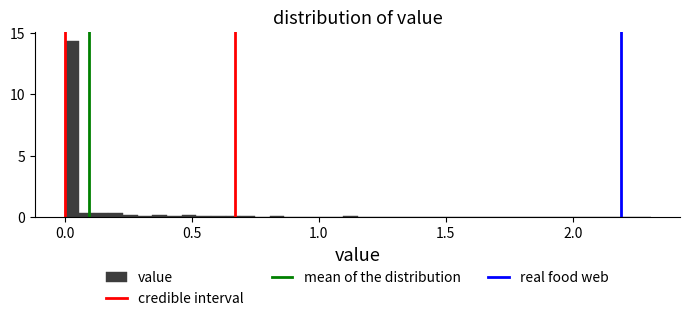

Around what value on the x-axis is the tallest bar? Give the approximate position of its centre, as read against the axis.

0.05